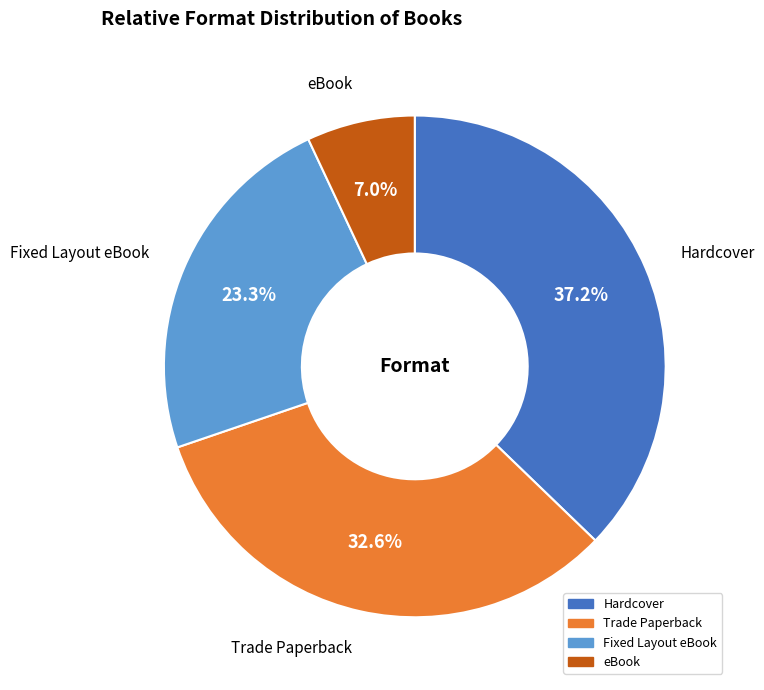

Is it true that Trade Paperback is 19% of the pie?

False